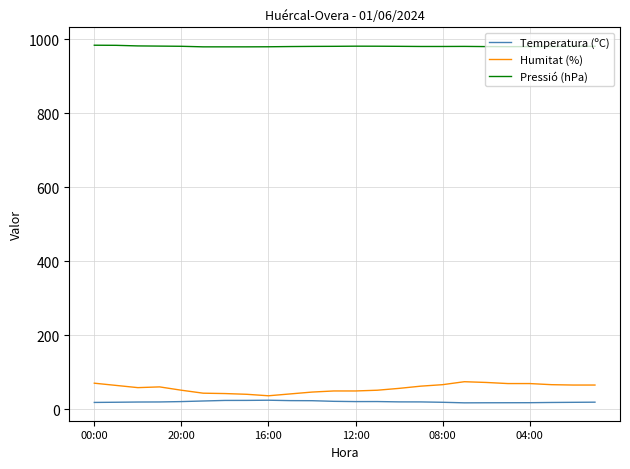

True or false: Humitat (%) and Pressió (hPa) intersect in this chart.

False